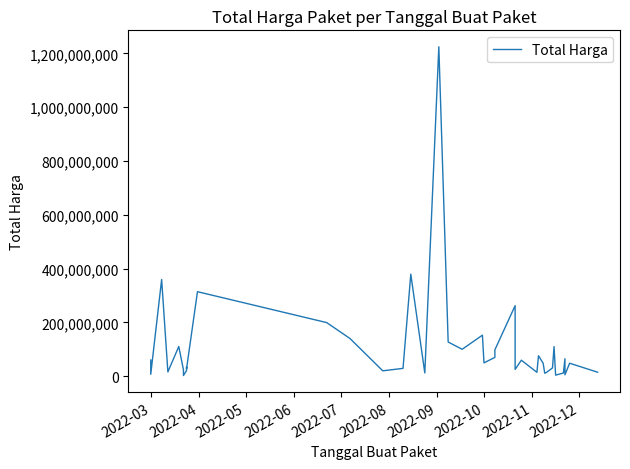

How many series are shown in this chart?

1